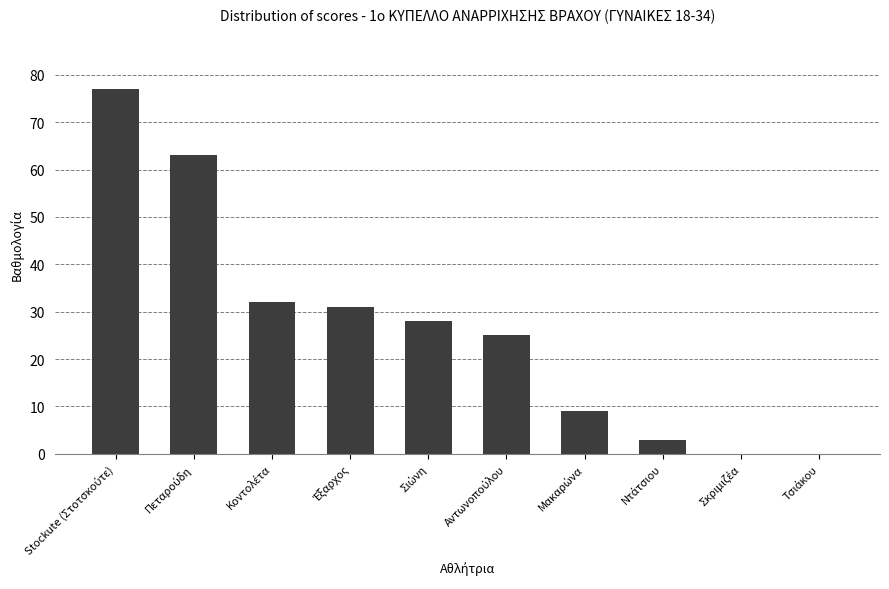

How many categories are shown in the chart?

10